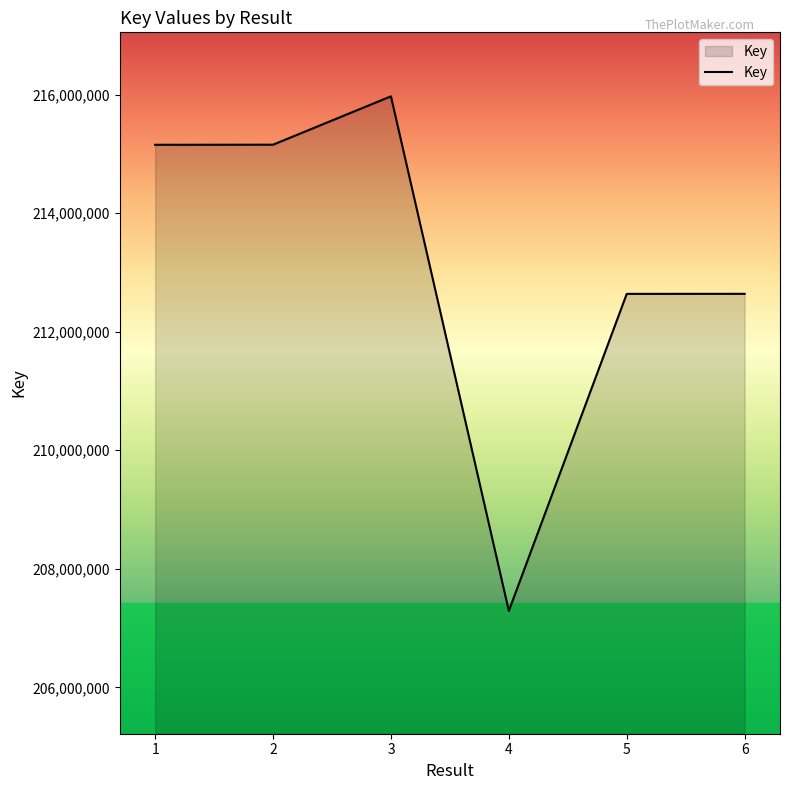

Where is the first local maximum?

3